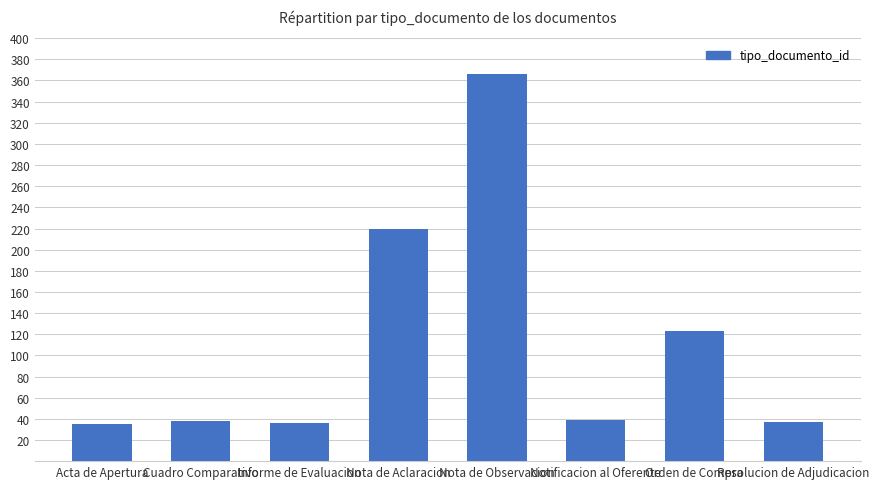

Between Orden de Compra and Acta de Apertura, which is larger?

Orden de Compra